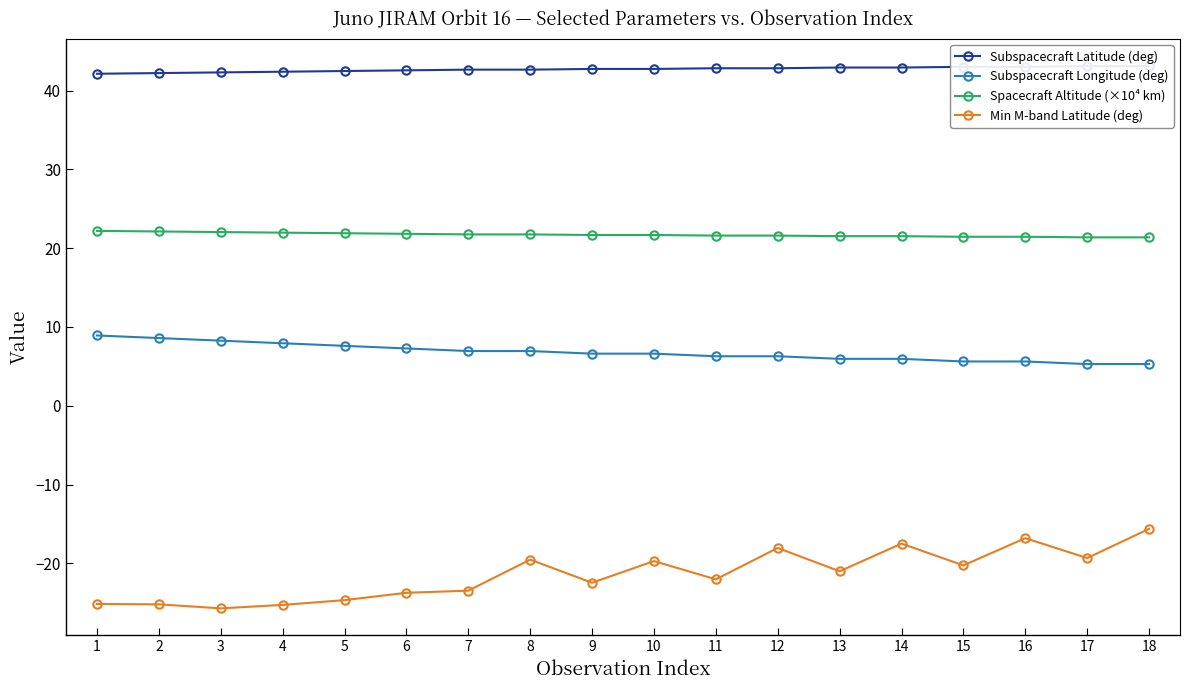

What value does the Subspacecraft Latitude (deg) series have at 1?

42.1